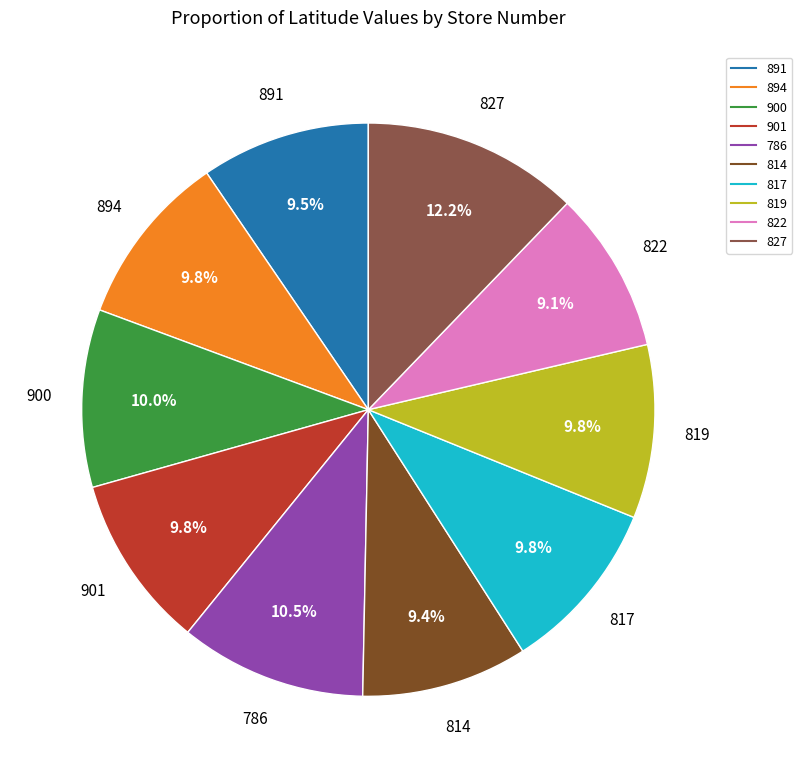

Which has a higher value, 827 or 786?

827